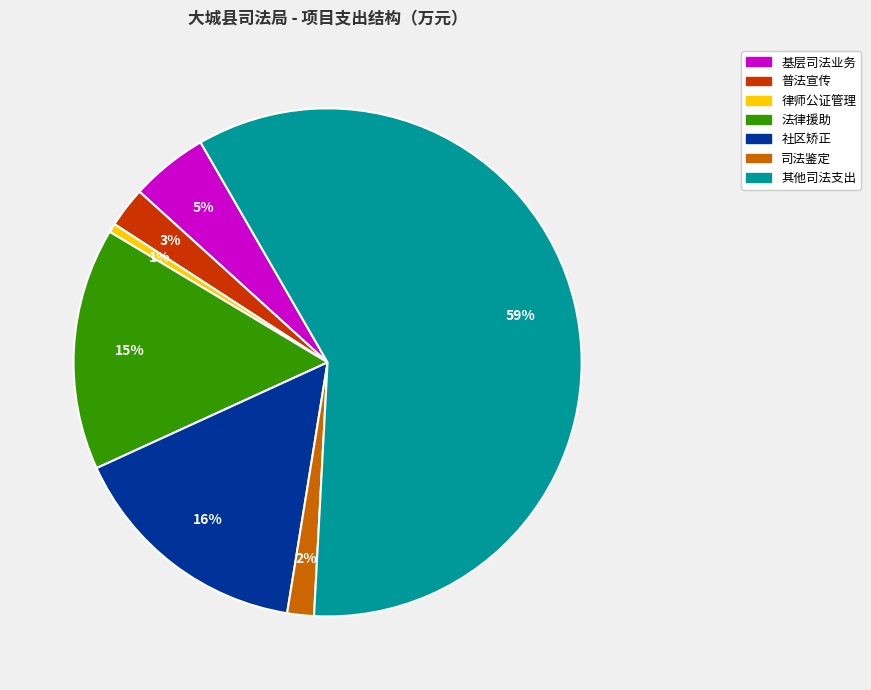

To the nearest percent, what portion does 普法宣传 represent?

3%